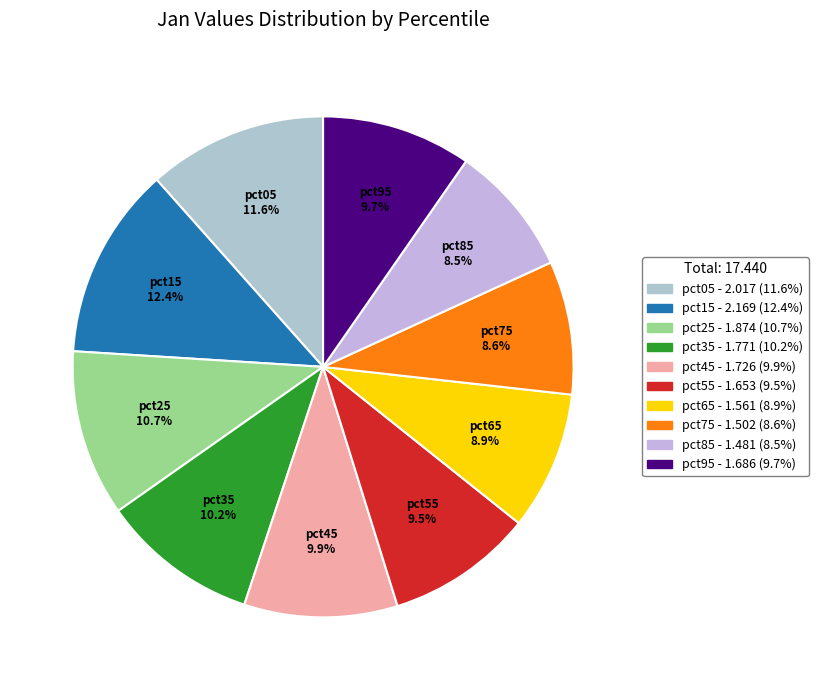

What percentage is the pct65 slice, to the nearest percent?

9%